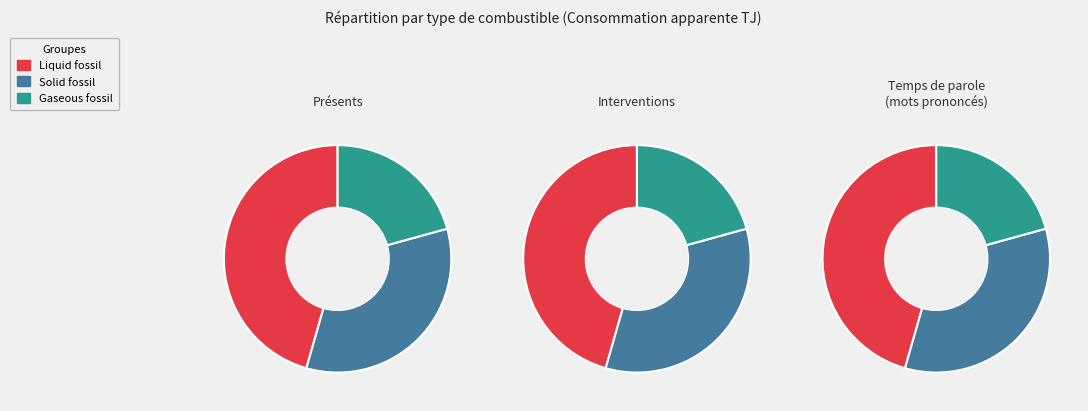

What is the change in value from Liquid fossil to Gaseous fossil?

-3038422.8